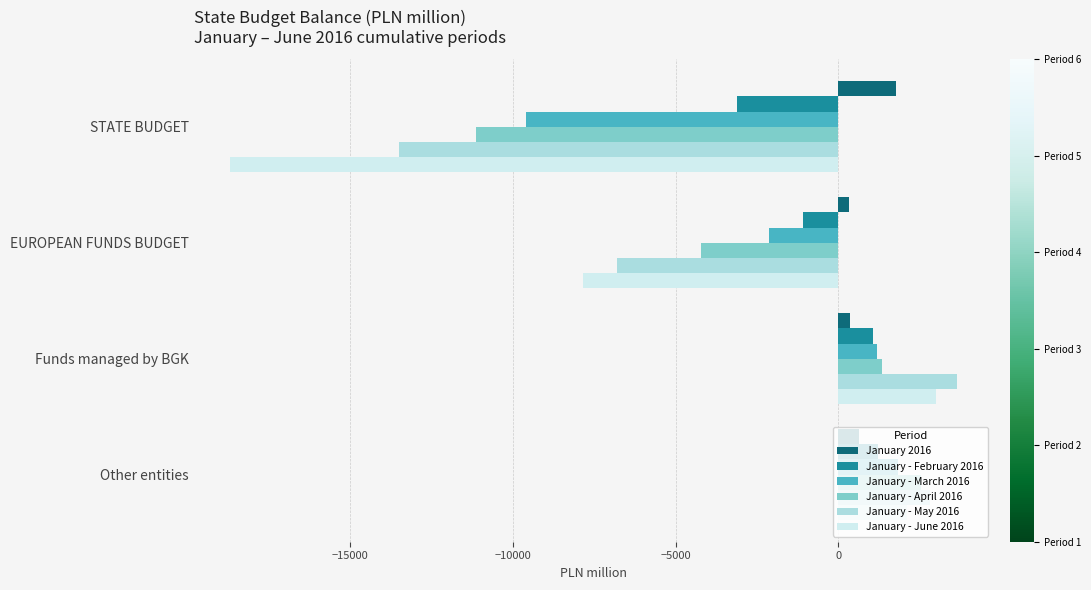

How many data points in January - April 2016 are less than 1332?

2